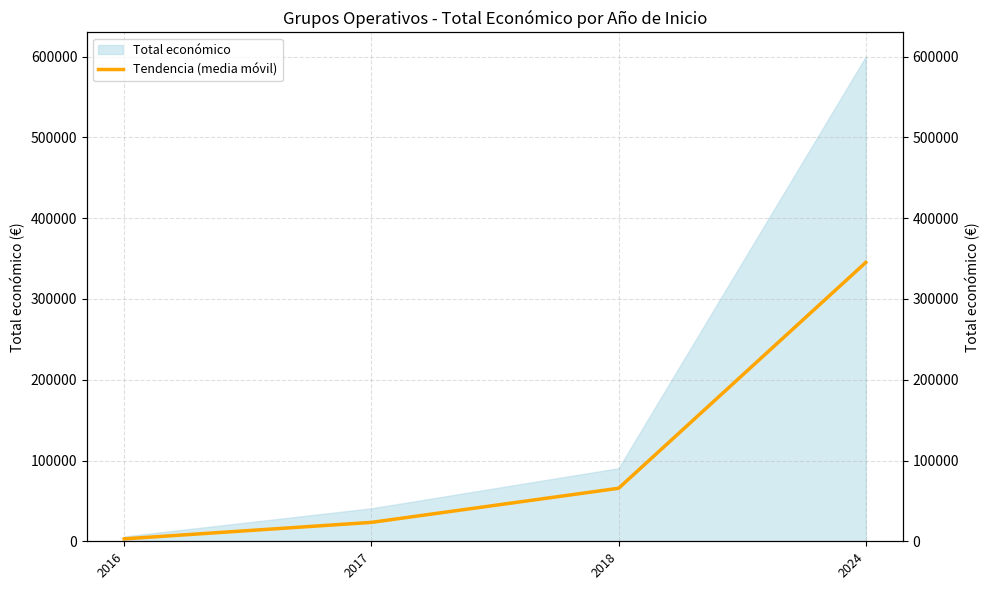

True or false: the data shows 505908 at 2024.

False